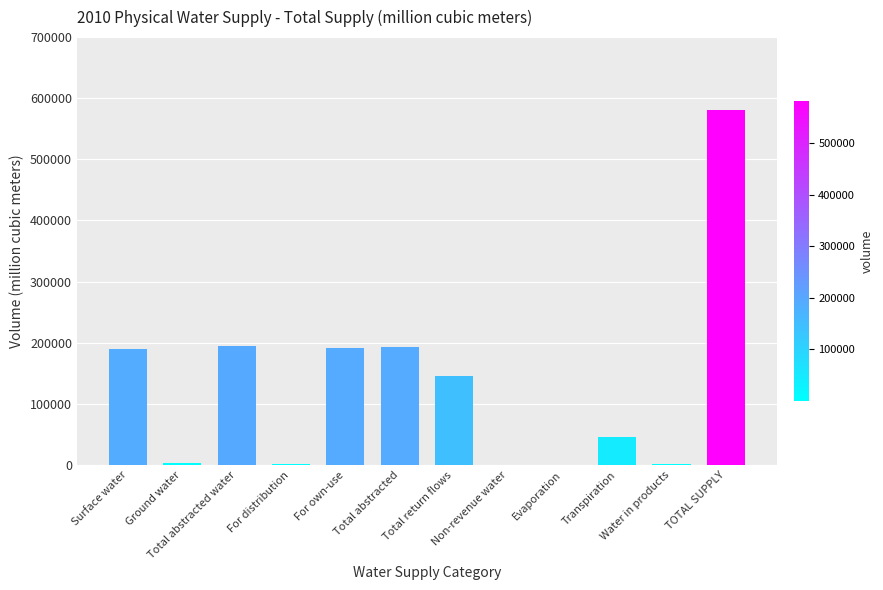

Between For distribution and Surface water, which is larger?

Surface water